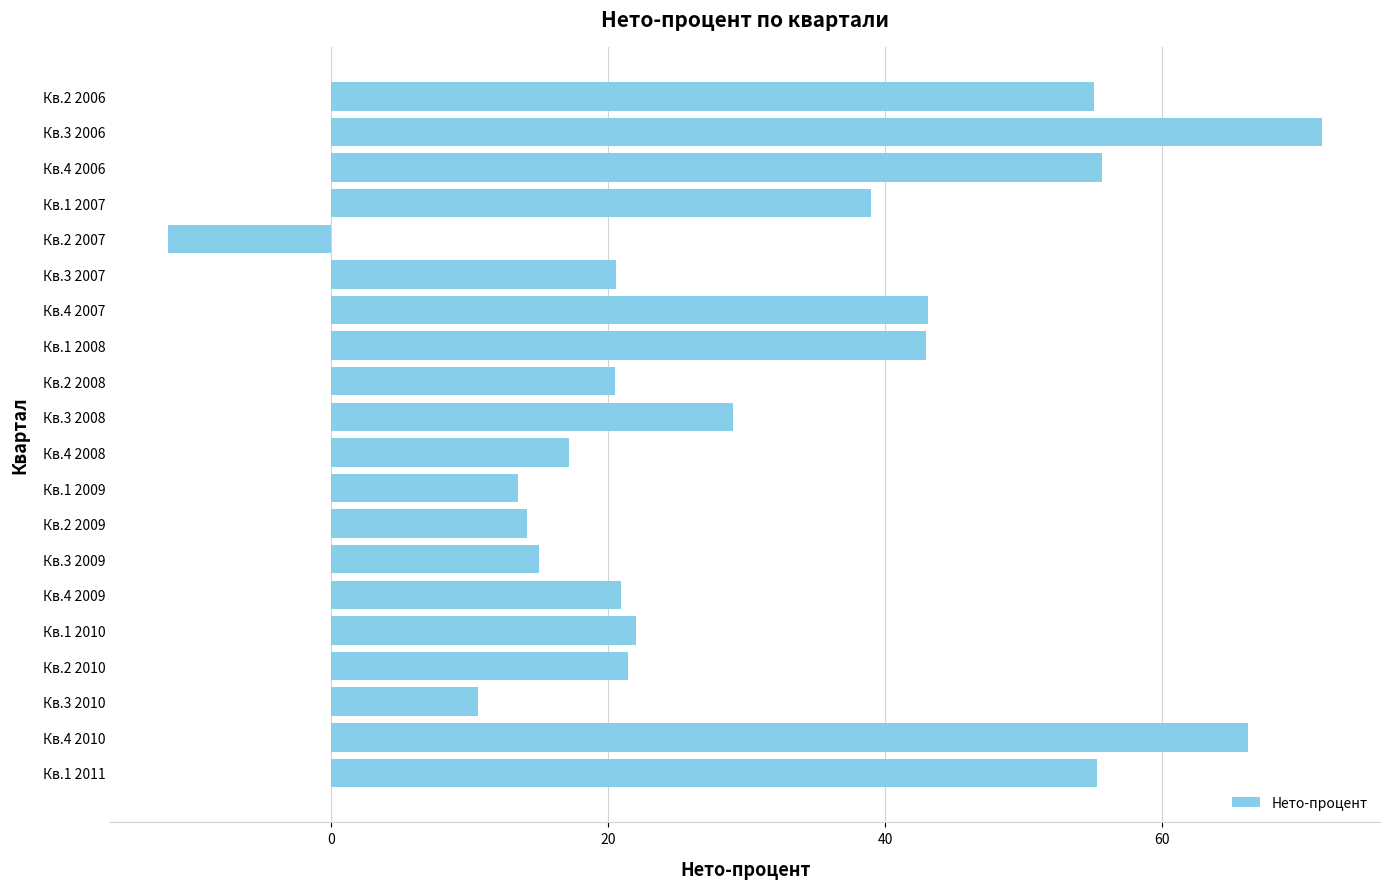

Which has a higher value, Кв.1 2009 or Кв.3 2007?

Кв.3 2007